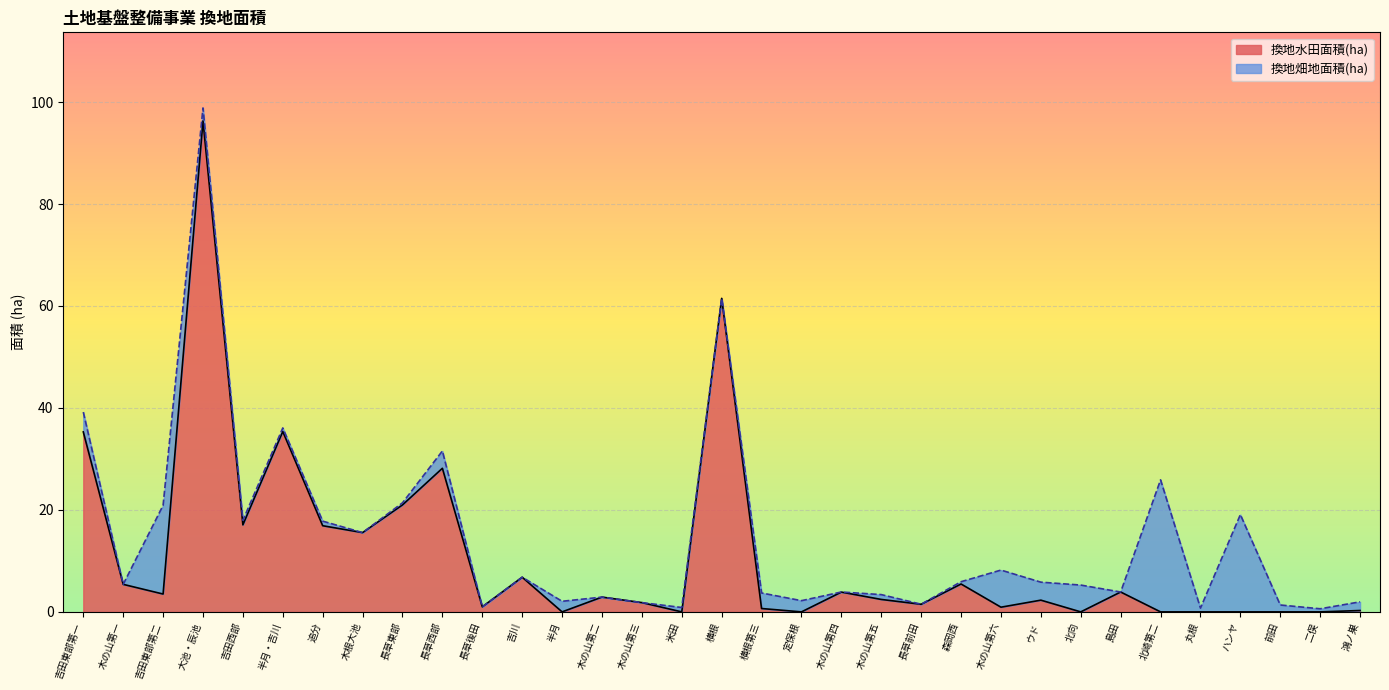

Which has a higher value, 木の山第五 or 半月?

木の山第五